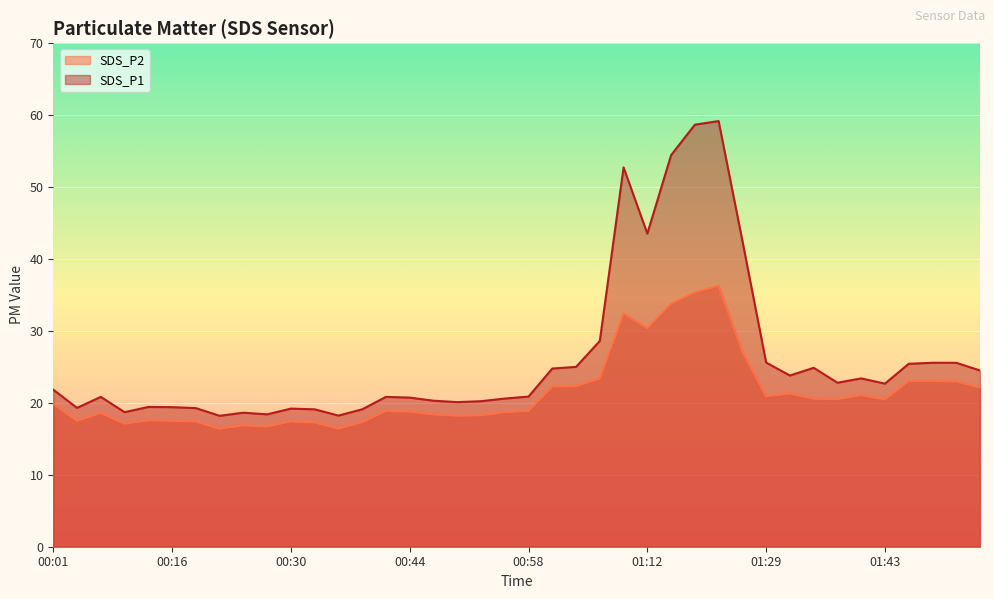

Is the value of SDS_P1 at 00:30 greater than the value of SDS_P2 at 00:16?

Yes